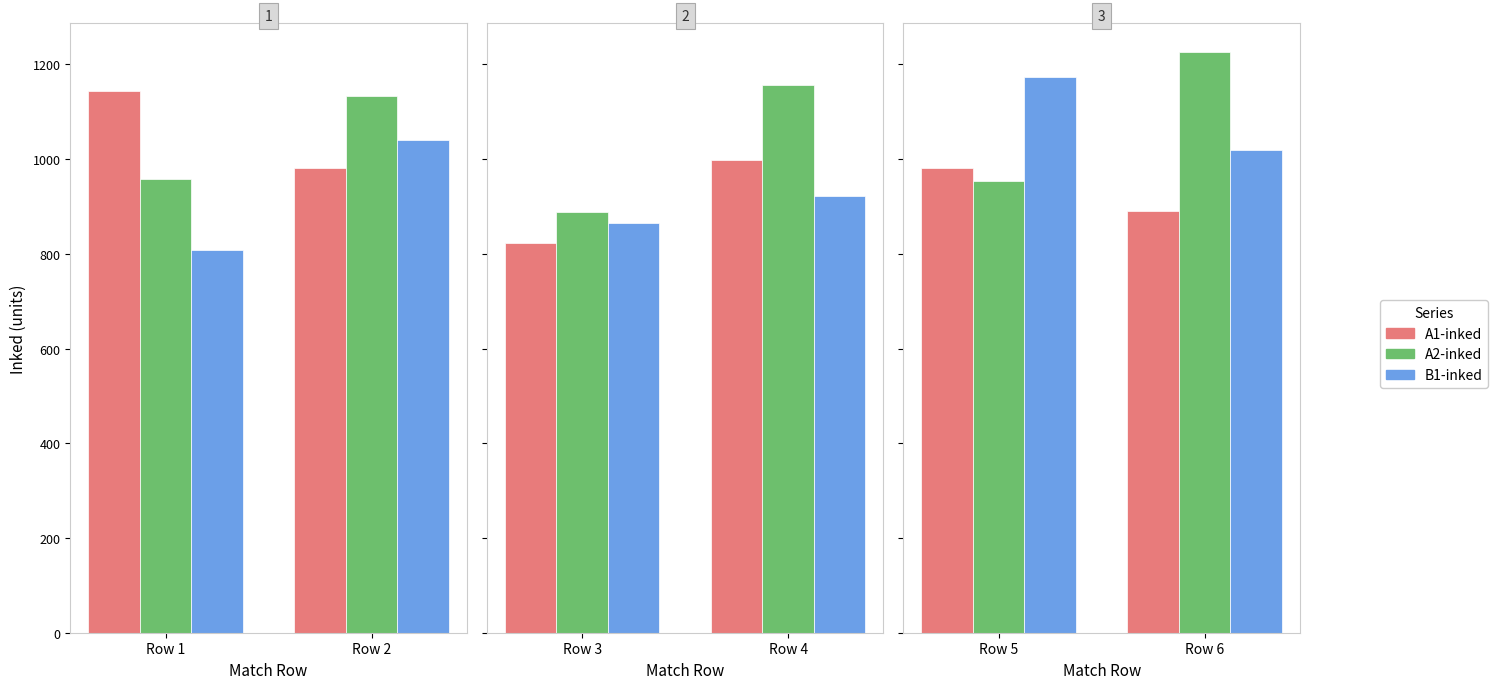

List the series in order of their peak value, lowest first.

A1-inked, B1-inked, A2-inked